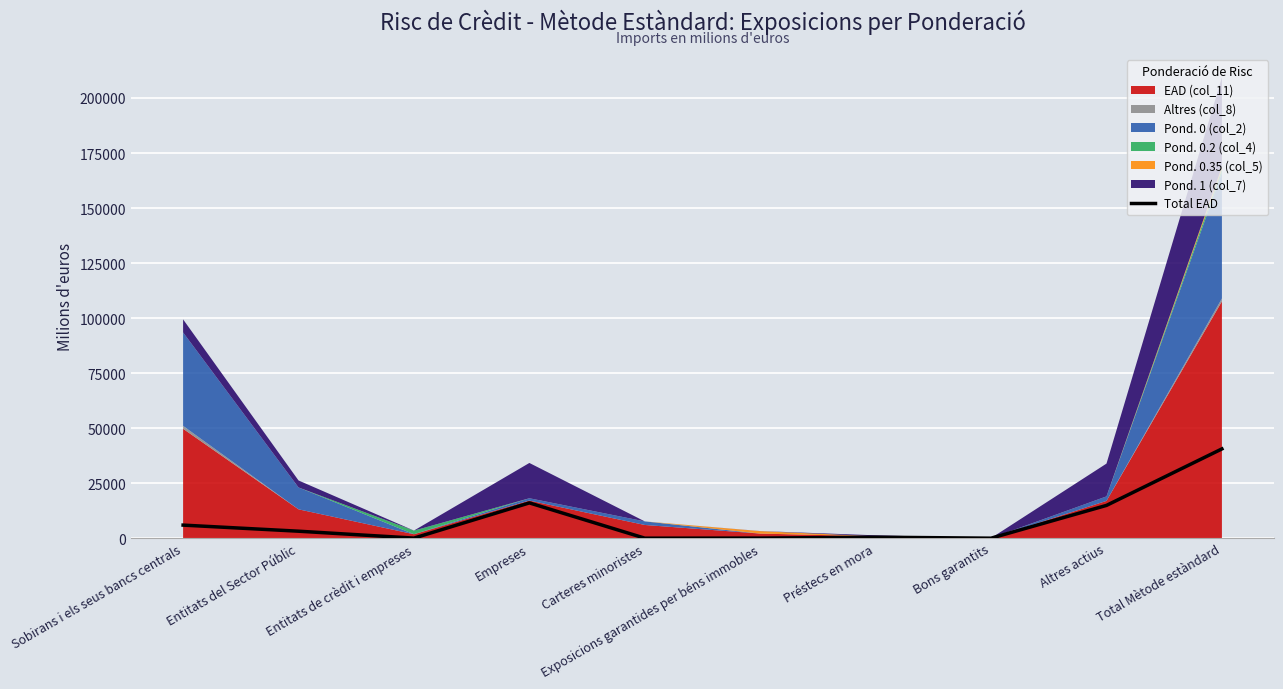

At which label does Total EAD reach its peak?

Total Mètode estàndard